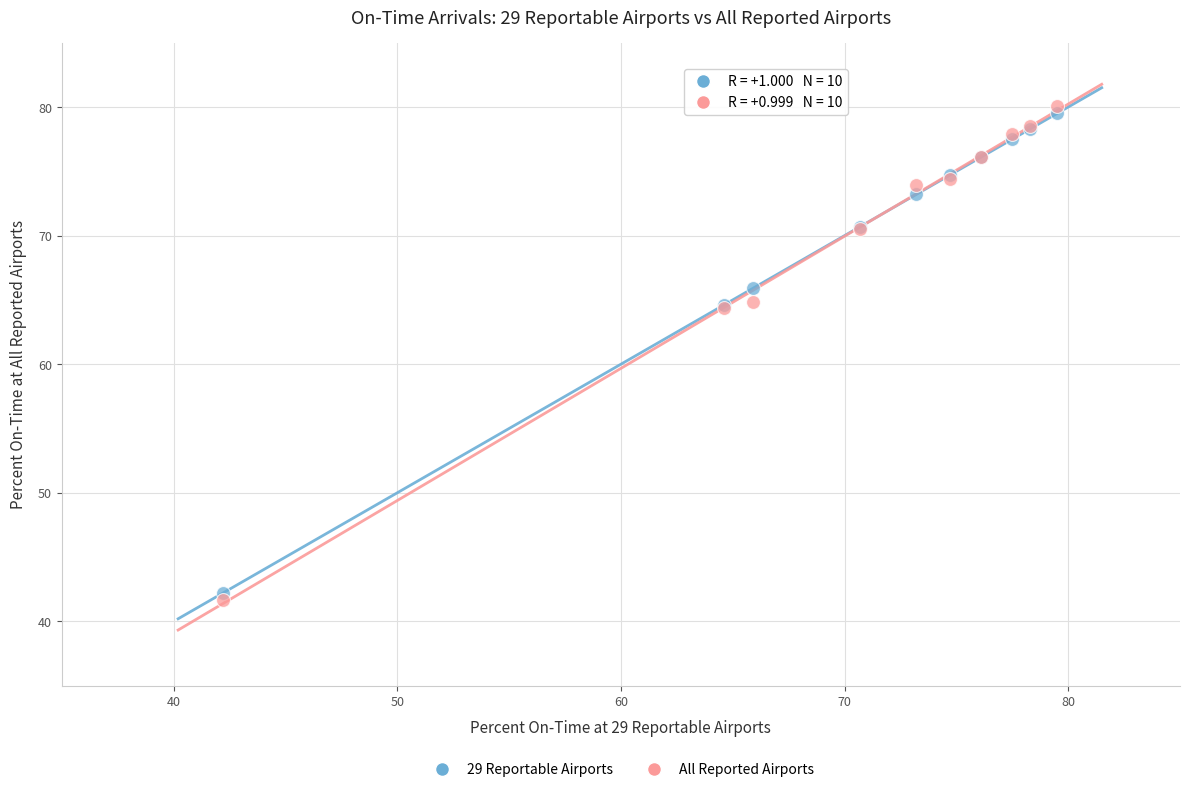

Which series has the widest spread of Y values?

All Reported Airports